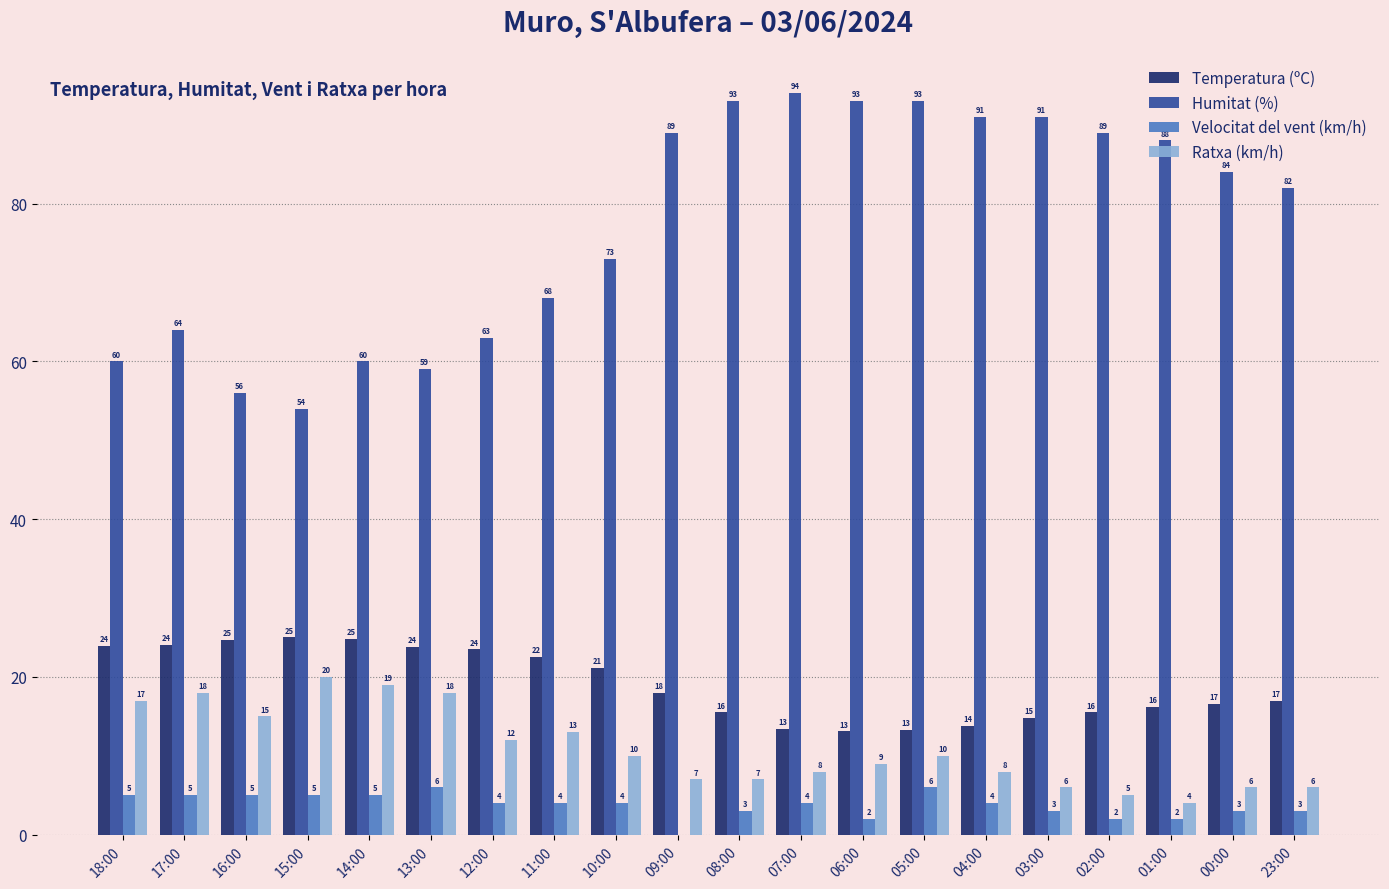

Which series has the largest total across all categories?

Humitat (%)